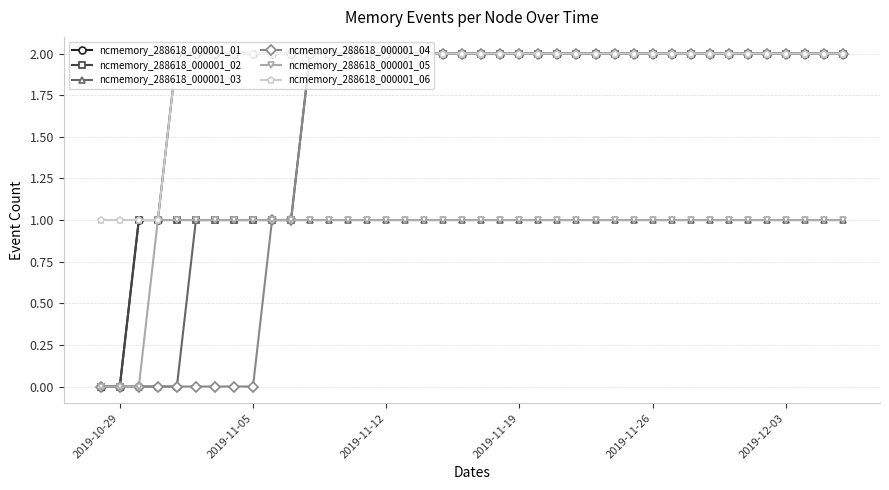

What are all the series names shown in the legend?

ncmemory_288618_000001_01, ncmemory_288618_000001_02, ncmemory_288618_000001_03, ncmemory_288618_000001_04, ncmemory_288618_000001_05, ncmemory_288618_000001_06